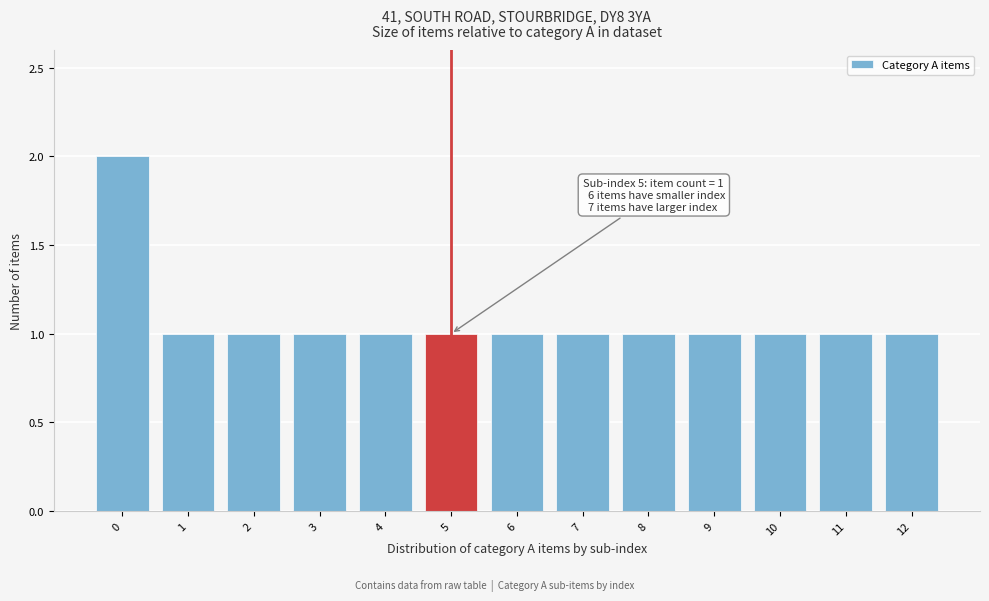

Reading left to right, extract all data points from this chart.

2	1	1	1	1	1	1	1	1	1	1	1	1